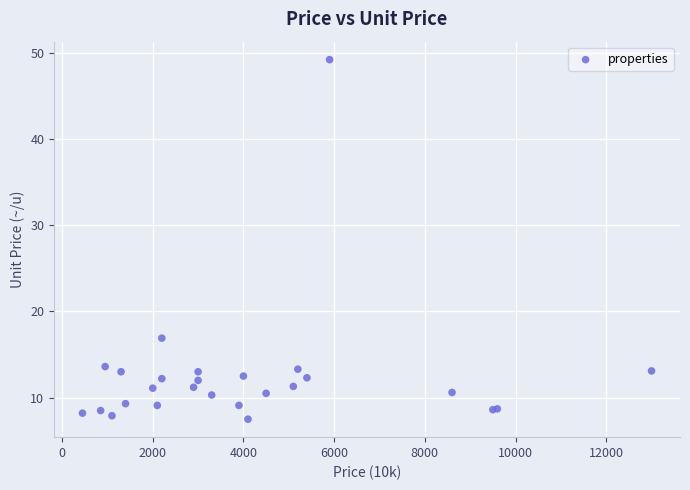

What Y value in the scatter plot is closest to 28?

16.9